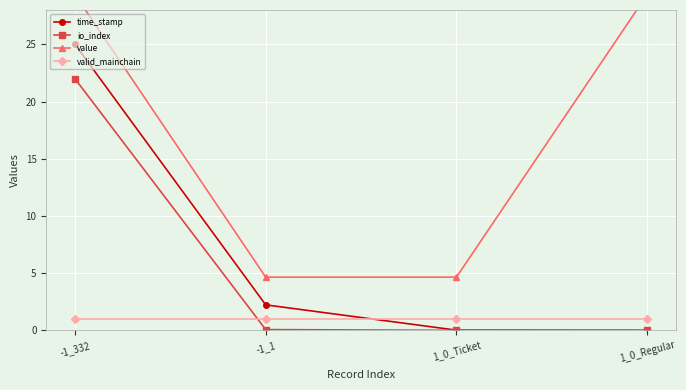

Rank the series at 1_0_Regular from highest to lowest value.

value, valid_mainchain, time_stamp, io_index